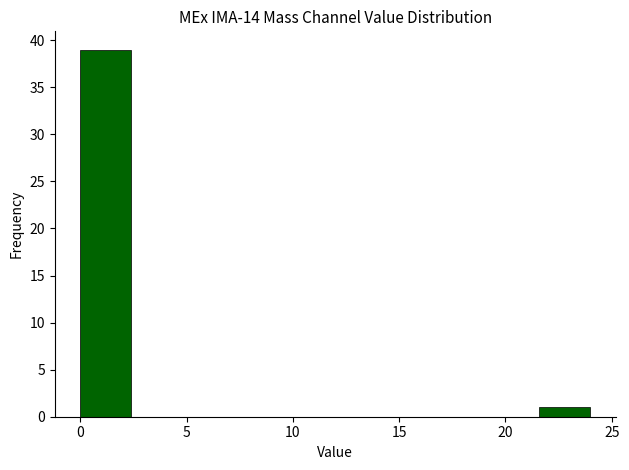

Reading left to right, list every bar in this chart as the range it spans on the x-axis followed by its height. Neither the bar edges nor the heights are printed on the chart, so give them approximately, as read against the axes.

0.0 to 2.4: 39
2.4 to 4.8: 0
4.8 to 7.2: 0
7.2 to 9.6: 0
9.6 to 12.0: 0
12.0 to 14.4: 0
14.4 to 16.8: 0
16.8 to 19.2: 0
19.2 to 21.6: 0
21.6 to 24.0: 1